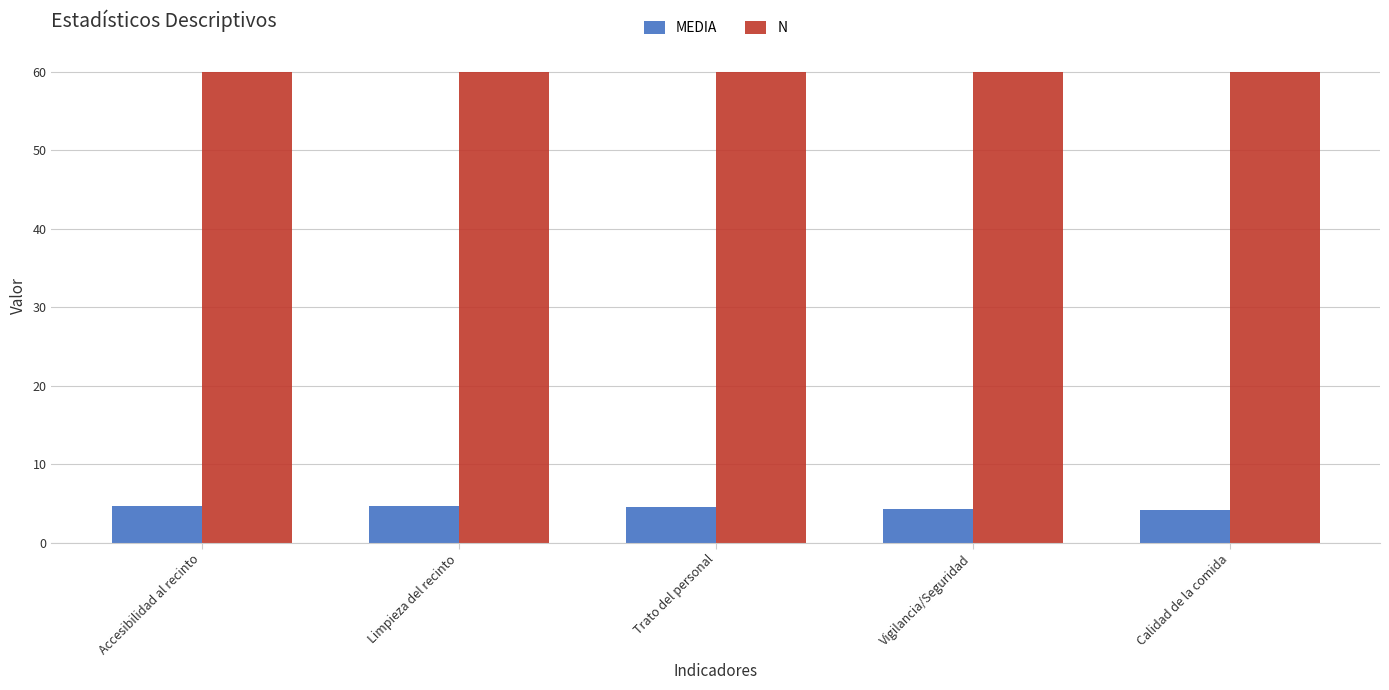

Is it true that N equals 100.9 at Accesibilidad al recinto?

False